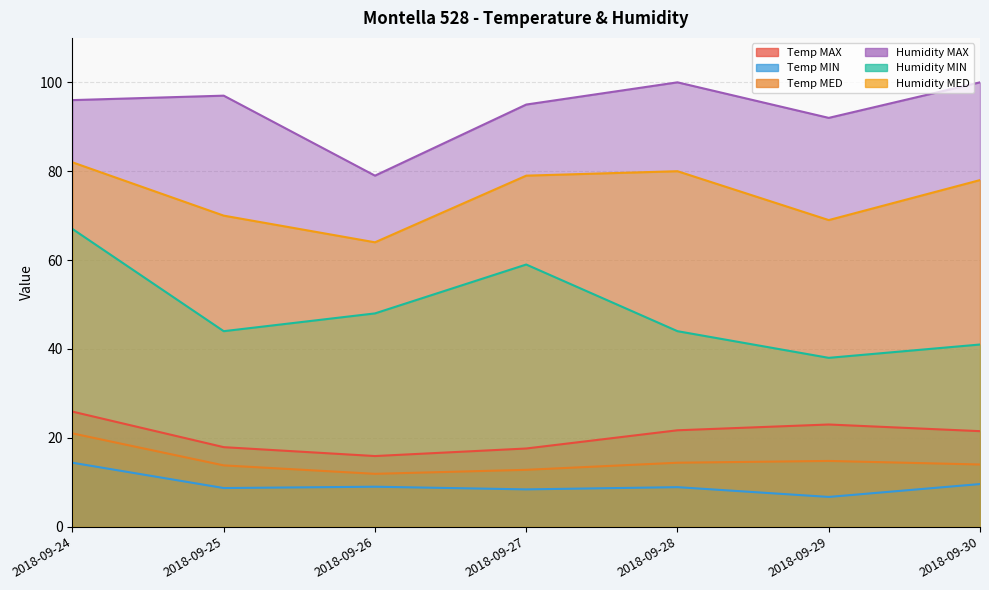

The value of Temp MED at 2018-09-24 is 21.0. True or false?

True